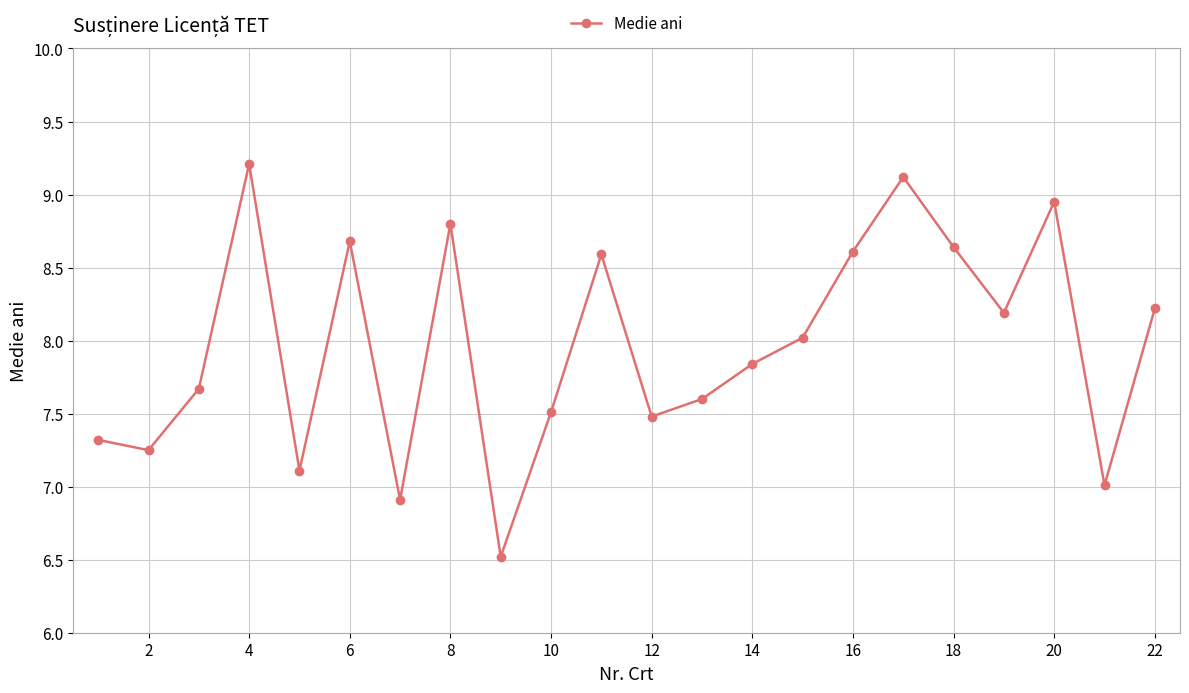

What is the greatest value displayed?

9.2